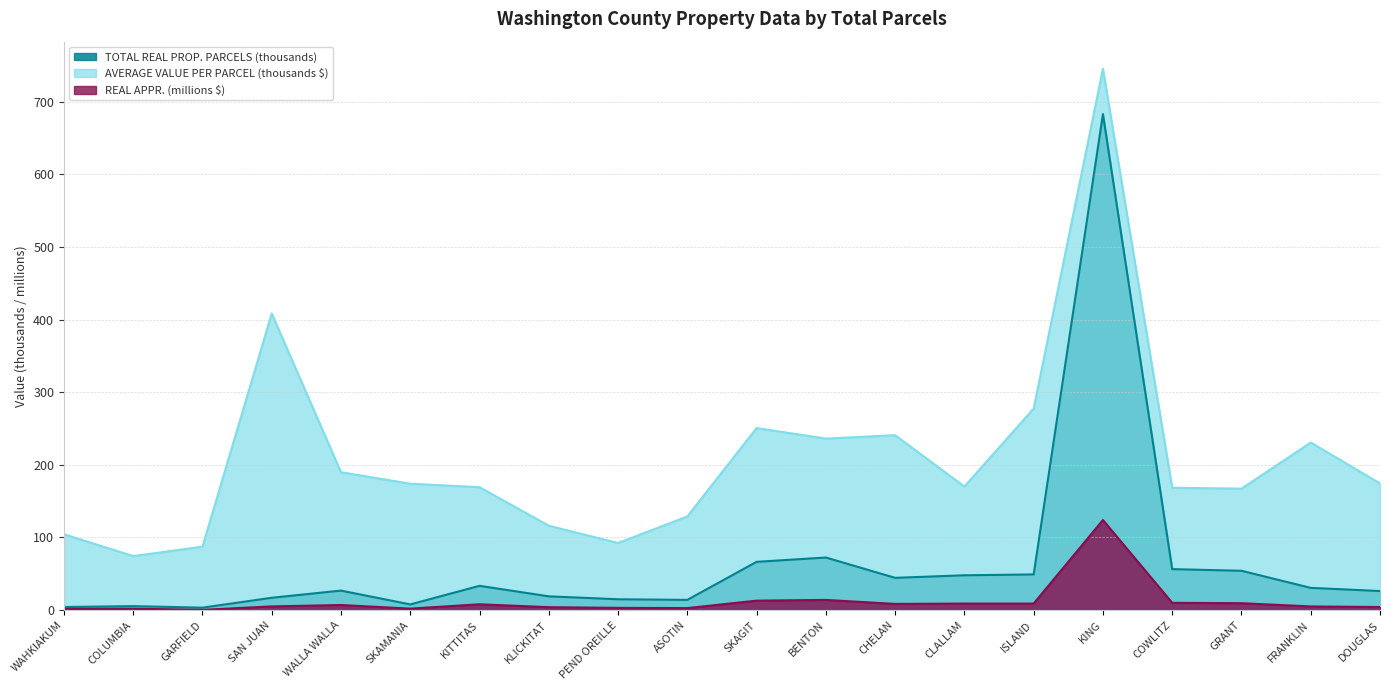

What is the highest value of the TOTAL REAL PROP. PARCELS series?

682.8